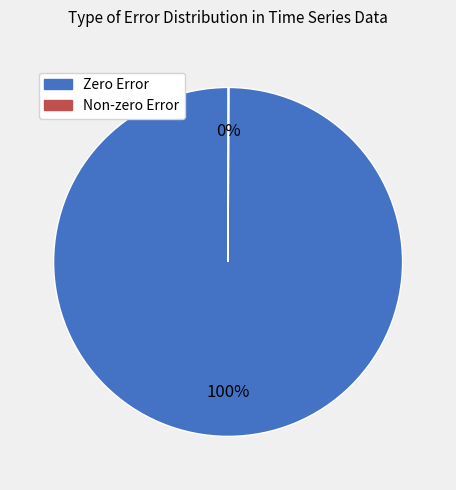

Does any single category account for the majority?

Yes